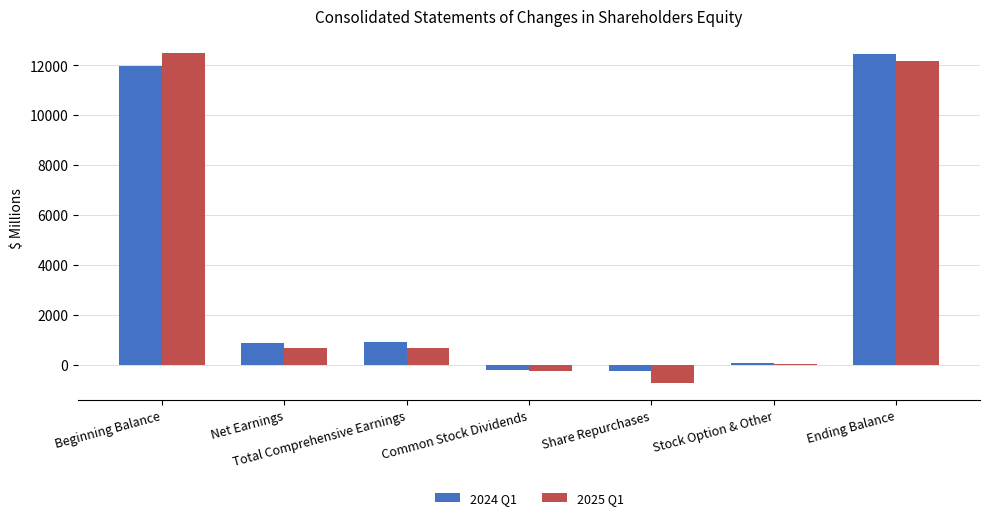

The 2025 Q1 series shows -1267 at Share Repurchases. True or false?

False